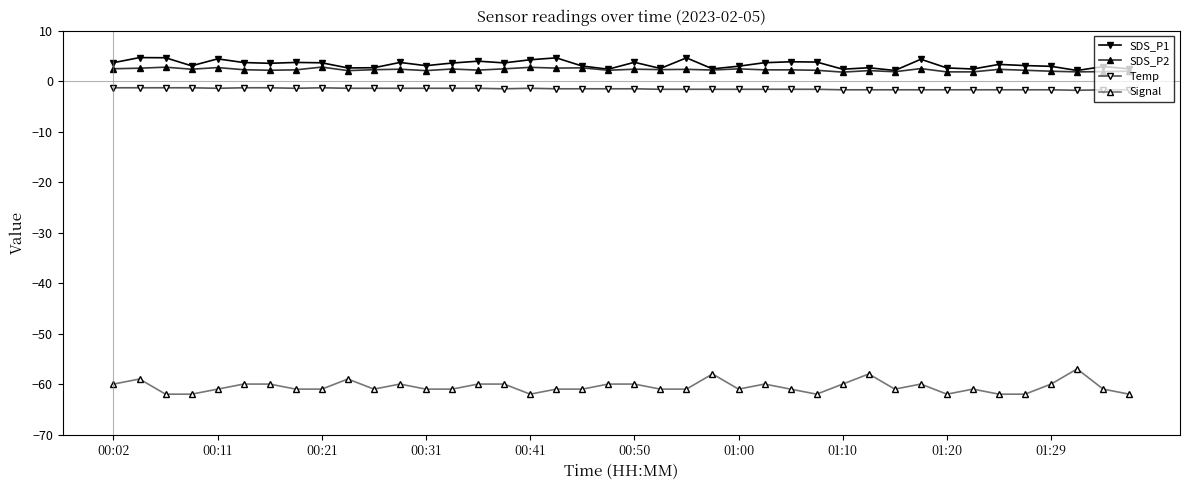

True or false: SDS_P2 and Temp intersect in this chart.

False